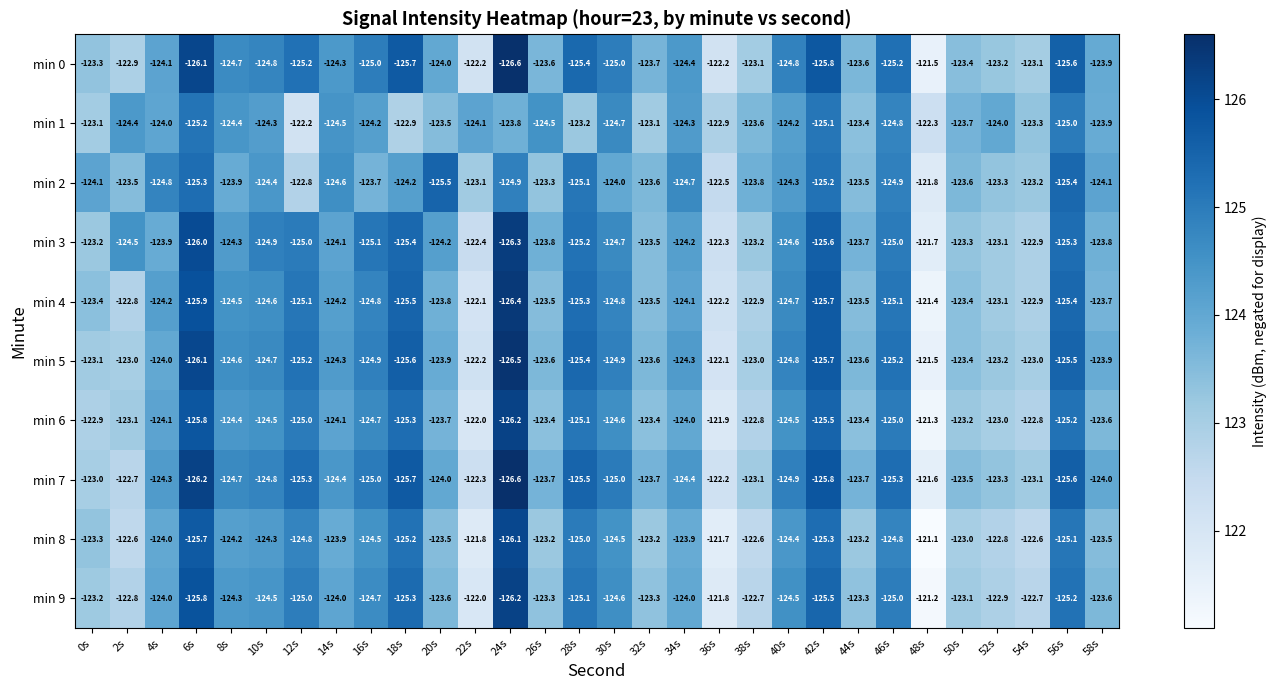

What is the average value of the min 1 series?

-123.9